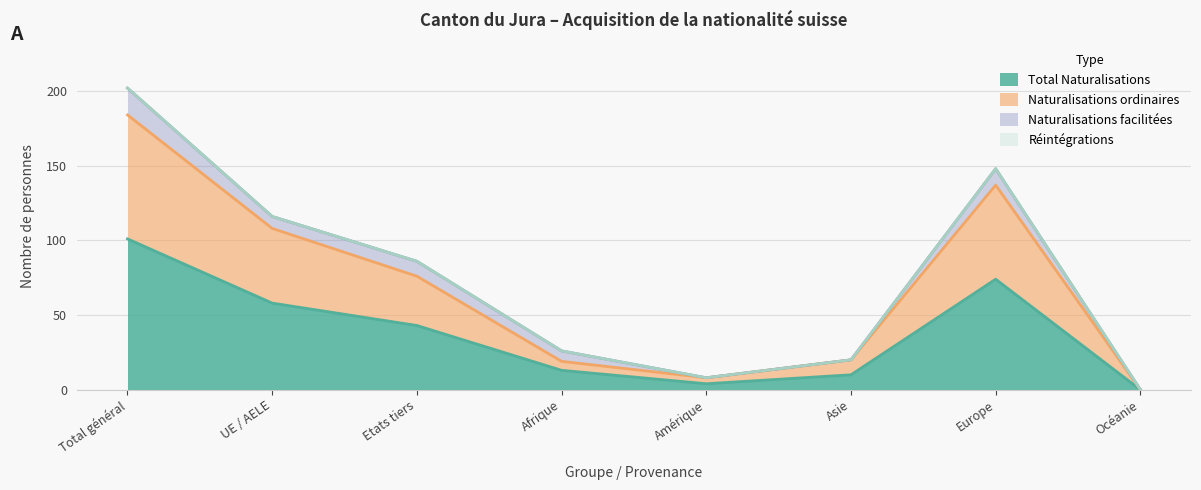

What is the sum of all Total Naturalisations values?

303